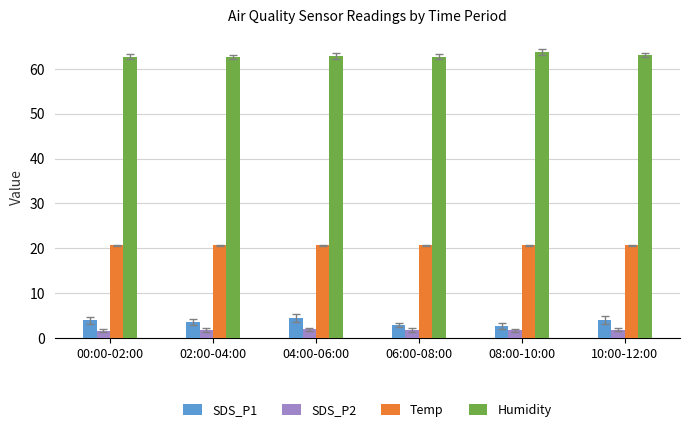

Is it true that SDS_P1 equals 4.0 at 10:00-12:00?

True